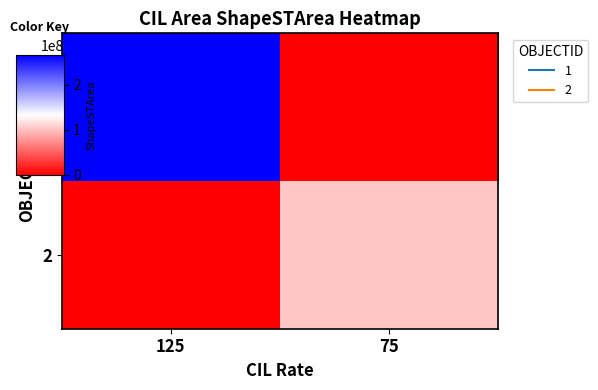

Which has a higher value, 75 or 125?

125